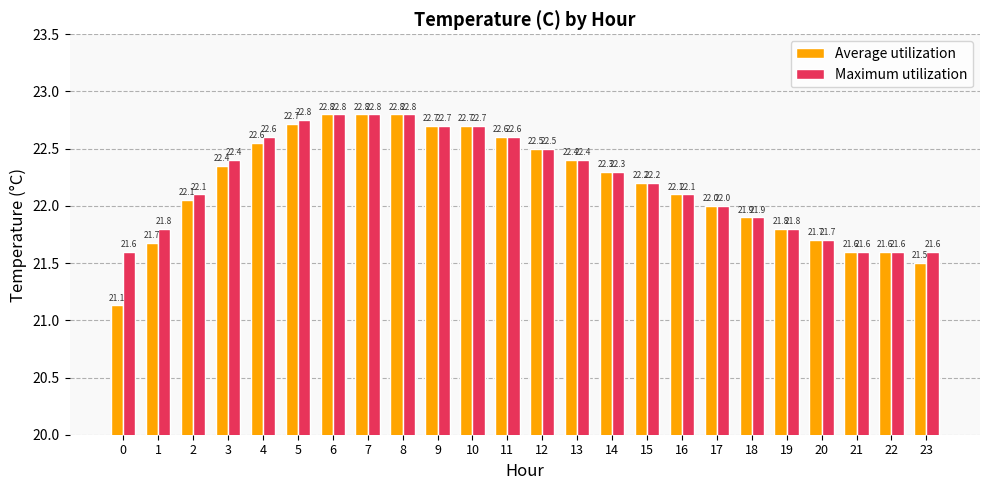

What is the difference between the maximum and minimum values in the Maximum utilization series?

1.2